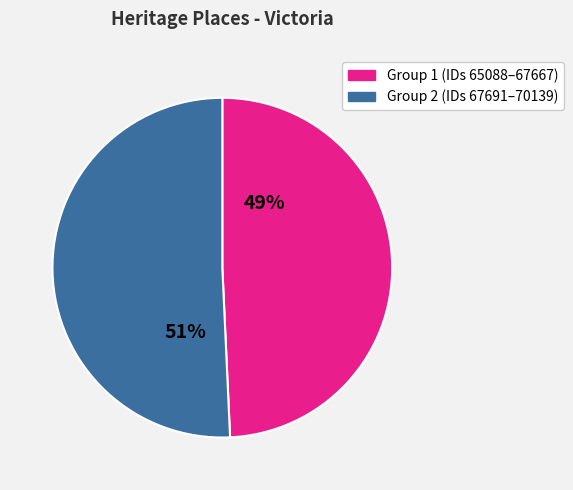

To the nearest percent, what is the average slice percentage?

50%